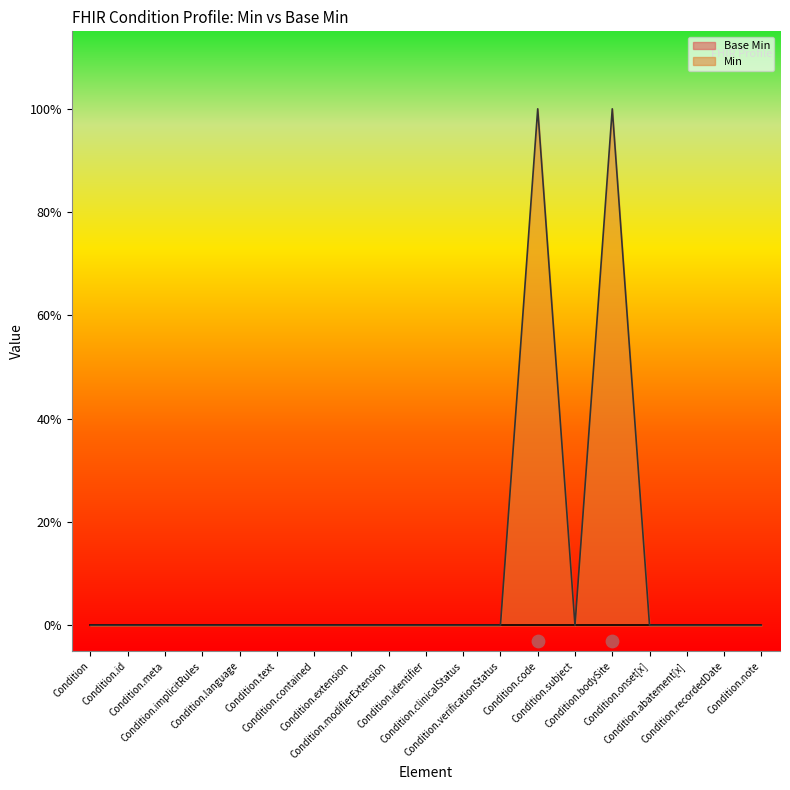

Which has a higher value, Condition.language or Condition.code?

Condition.code